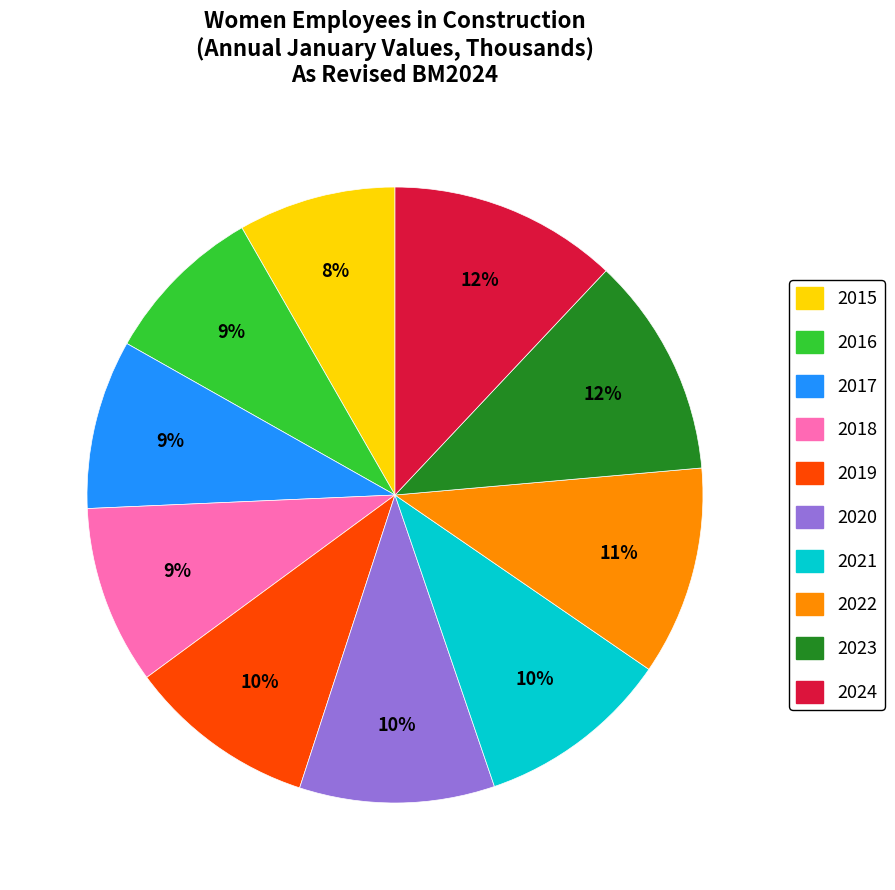

What is the ratio of the value at 2019 to the value at 2015?

1.2